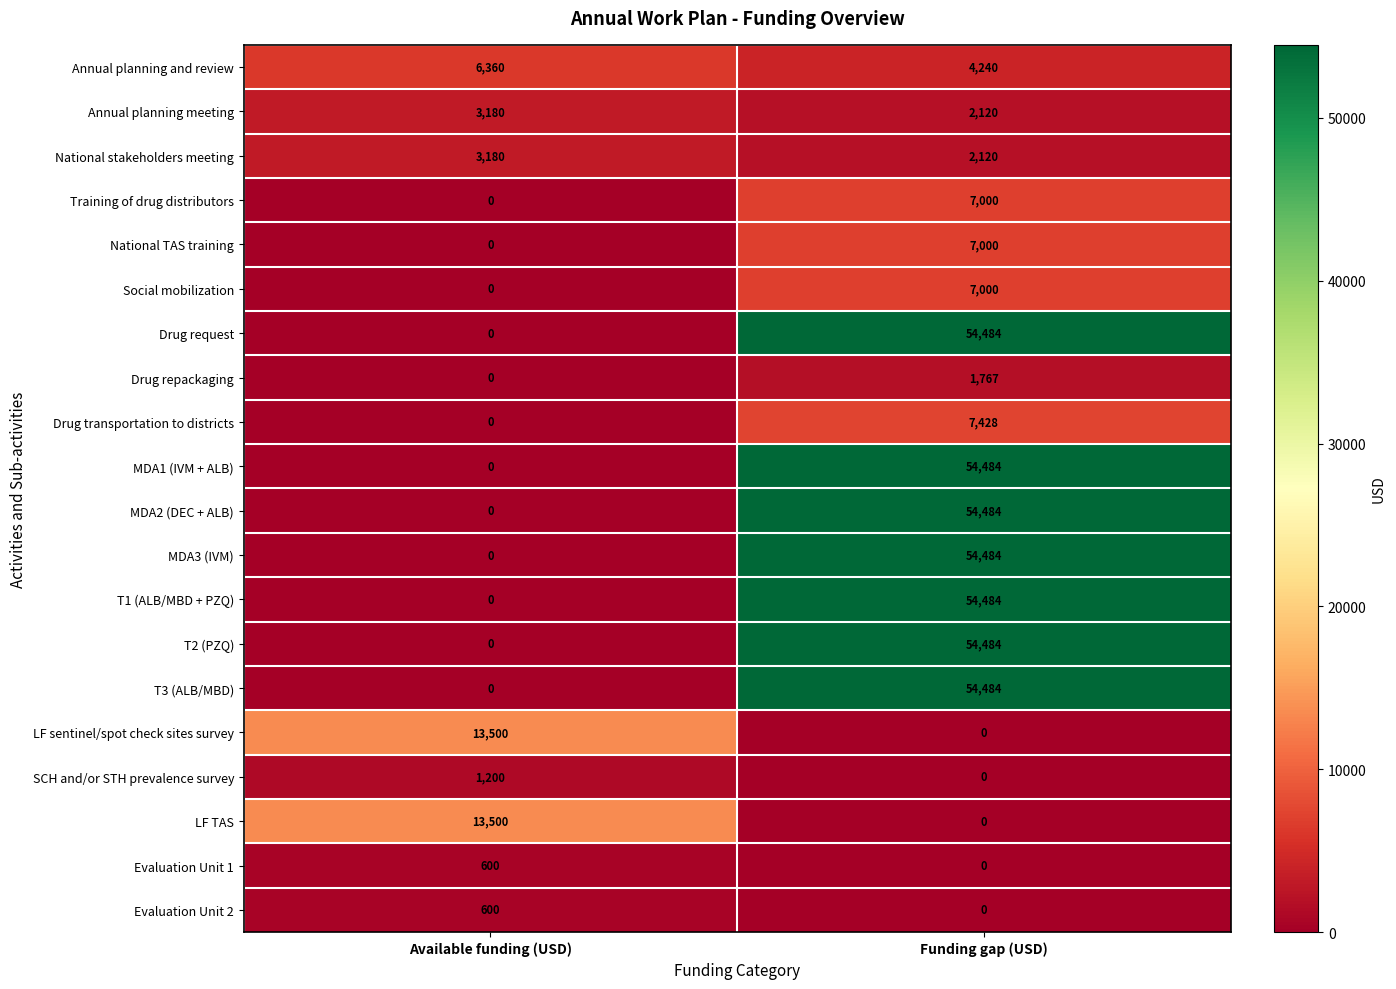

What is the difference between the highest and lowest values at Funding gap (USD)?

54484